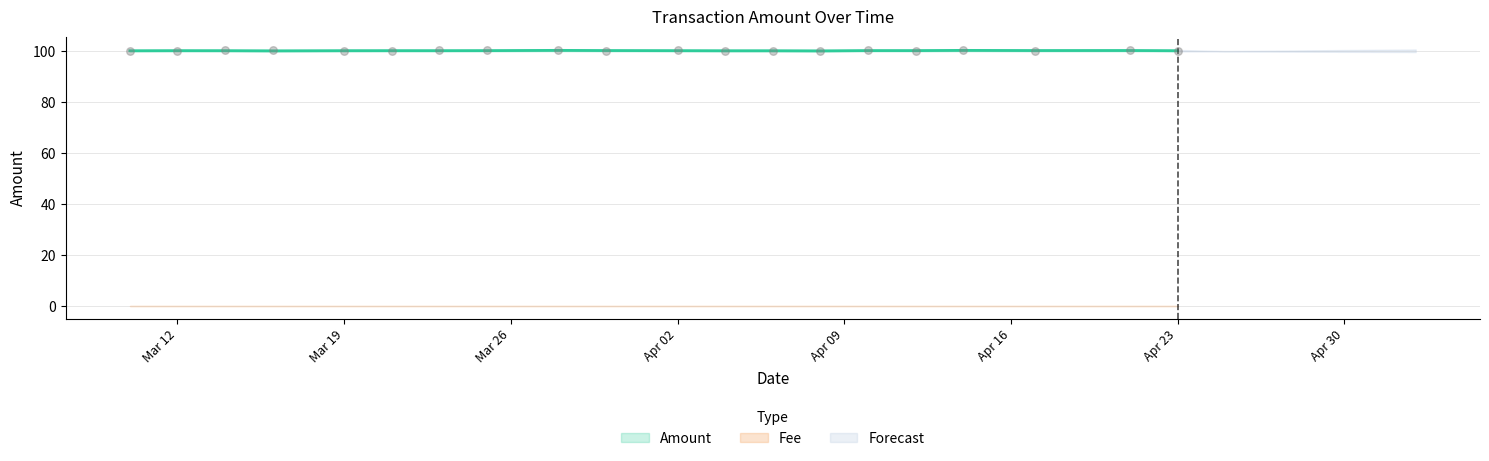

Which series contains the lowest Y value?

Fee